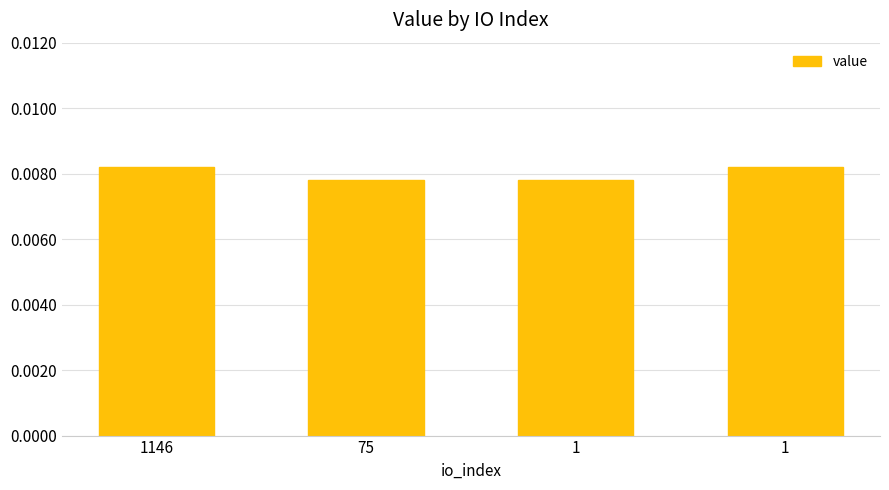

How many categories are shown in the chart?

4